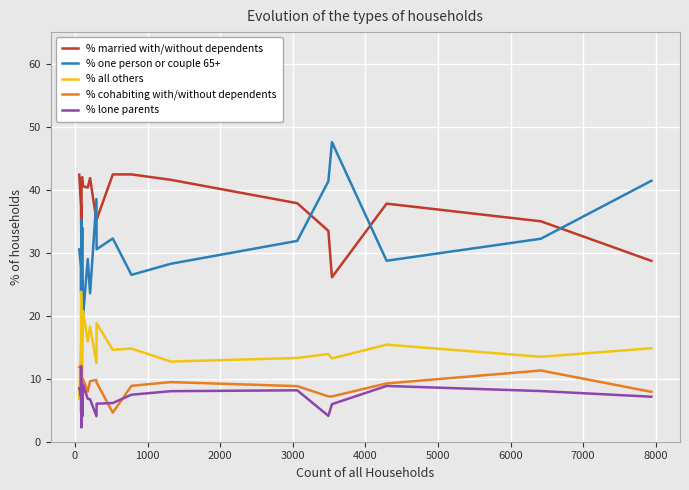

True or false: % cohabiting with/without dependents and % one person or couple 65+ intersect in this chart.

False